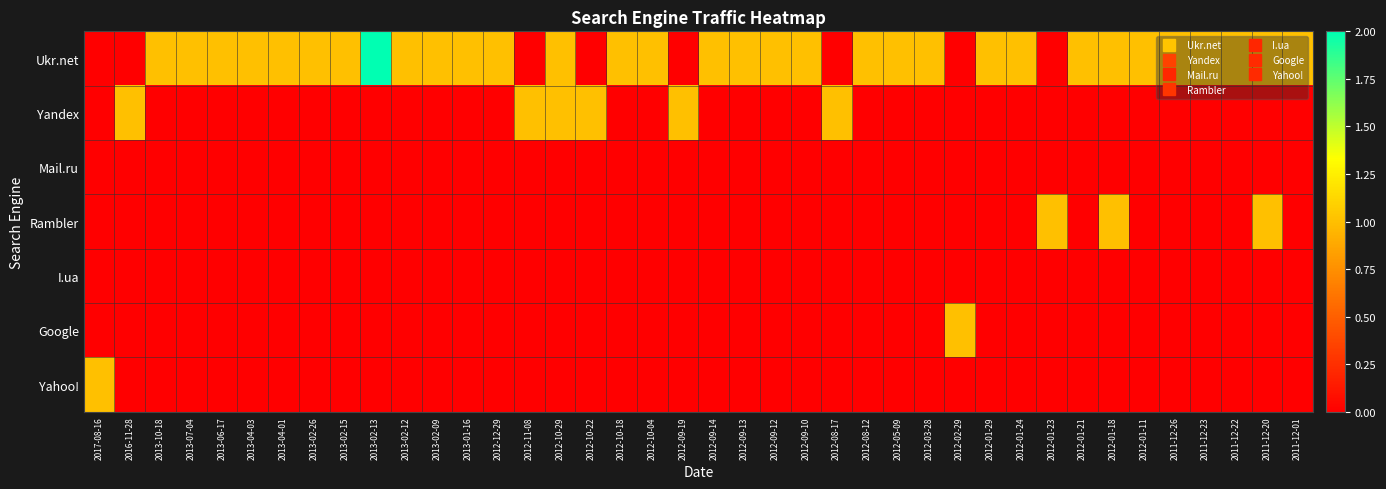

Which category has the highest value across all series?

2013-02-13